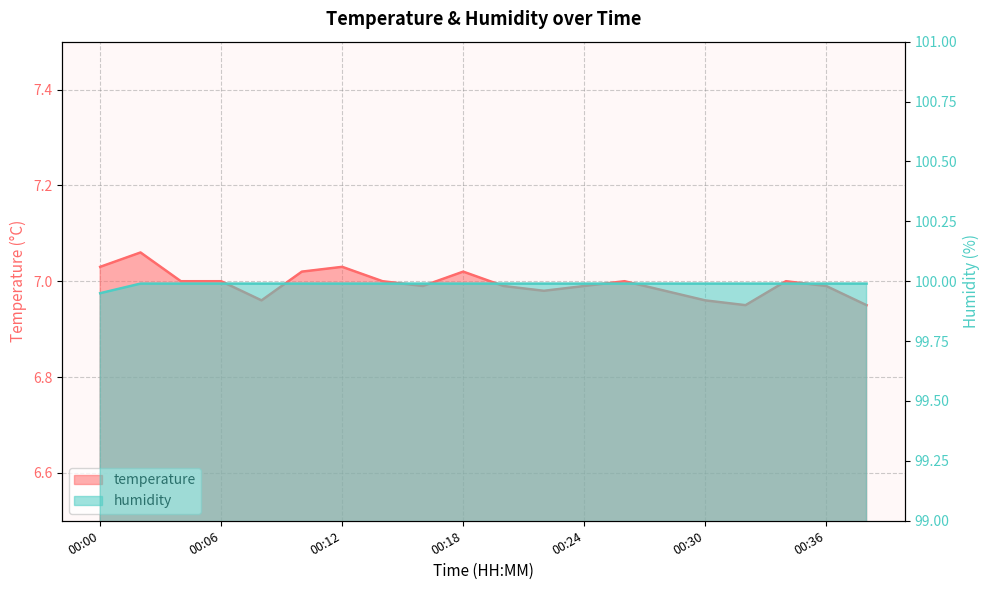

Is the value of temperature at 00:18 greater than the value of humidity at 00:20?

No